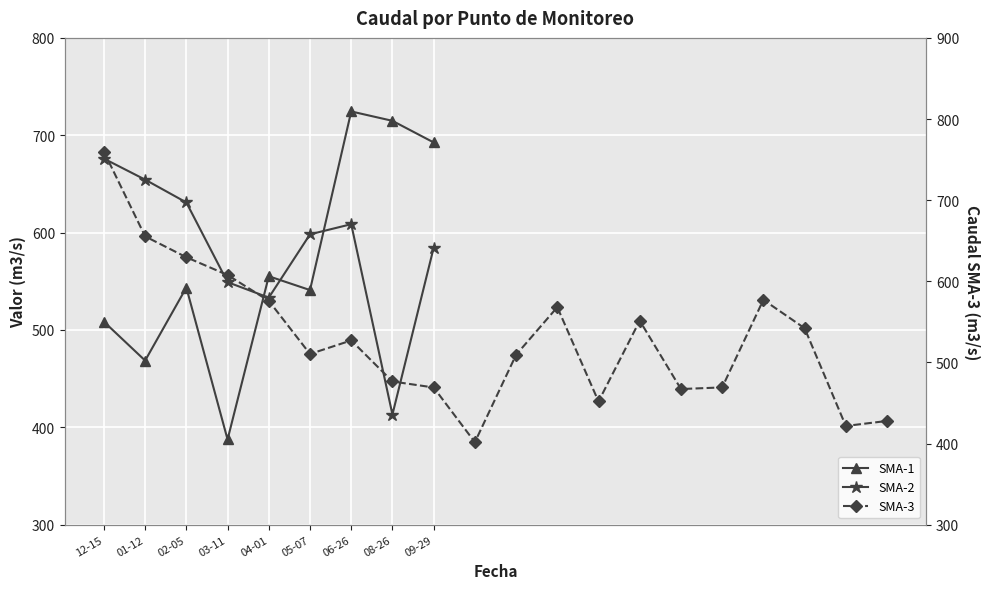

Is it true that SMA-2 equals 676.0 at 12-15?

True